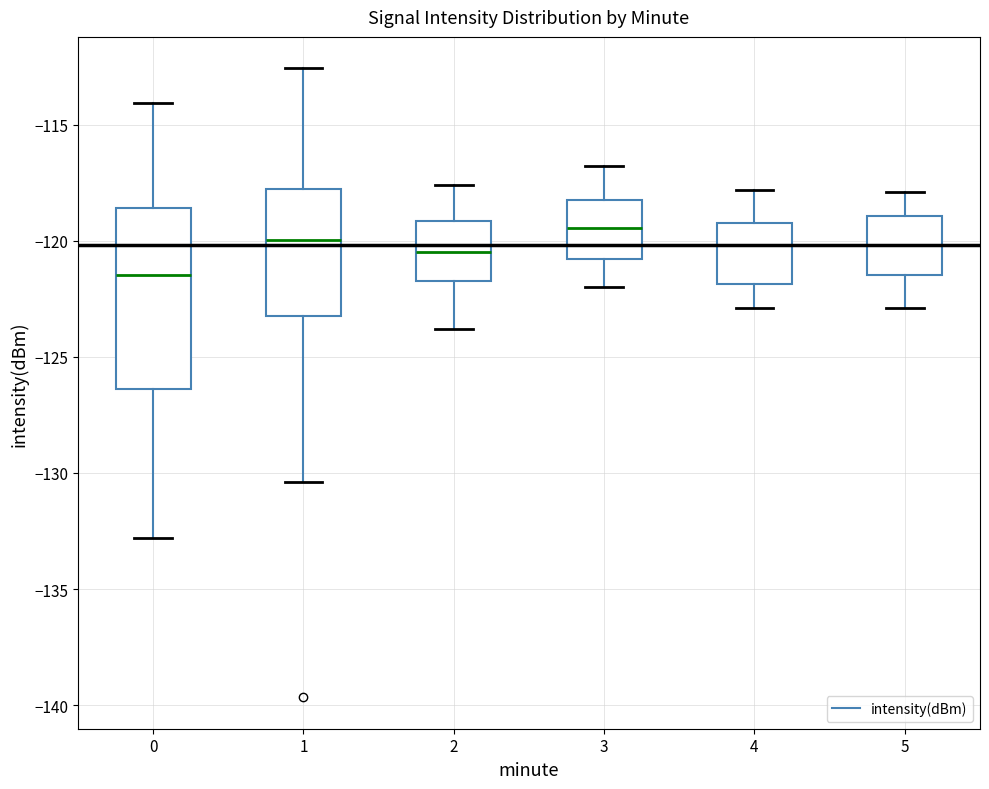

Reading left to right, read every box against the y-axis: the position of its median line, the range the box covers, and the ends of its whiskers. The values are not printed on the chart, so give them approximately, as read against the axis.

0: median -121.5, box -126.5 to -118.5, whiskers -133.0 to -114.0
1: median -120.0, box -123.0 to -118.0, whiskers -130.5 to -112.5
2: median -120.5, box -121.5 to -119.0, whiskers -124.0 to -117.5
3: median -119.5, box -121.0 to -118.0, whiskers -122.0 to -117.0
4: median -120.0, box -122.0 to -119.0, whiskers -123.0 to -118.0
5: median -120.0, box -121.5 to -119.0, whiskers -123.0 to -118.0